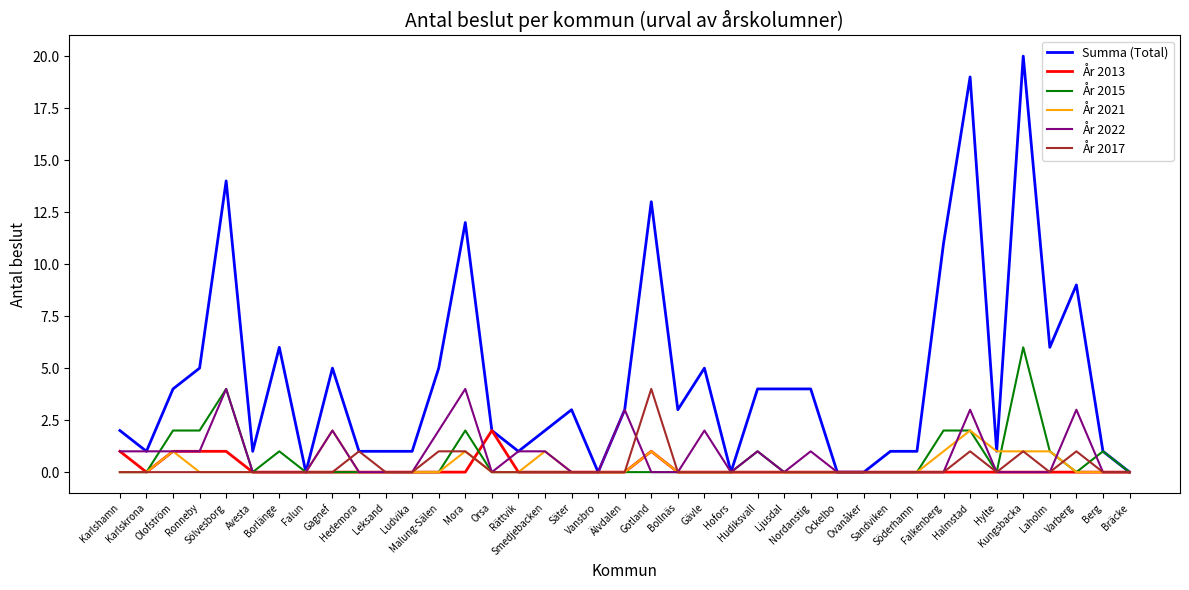

The value of År 2017 at Avesta is -2. True or false?

False